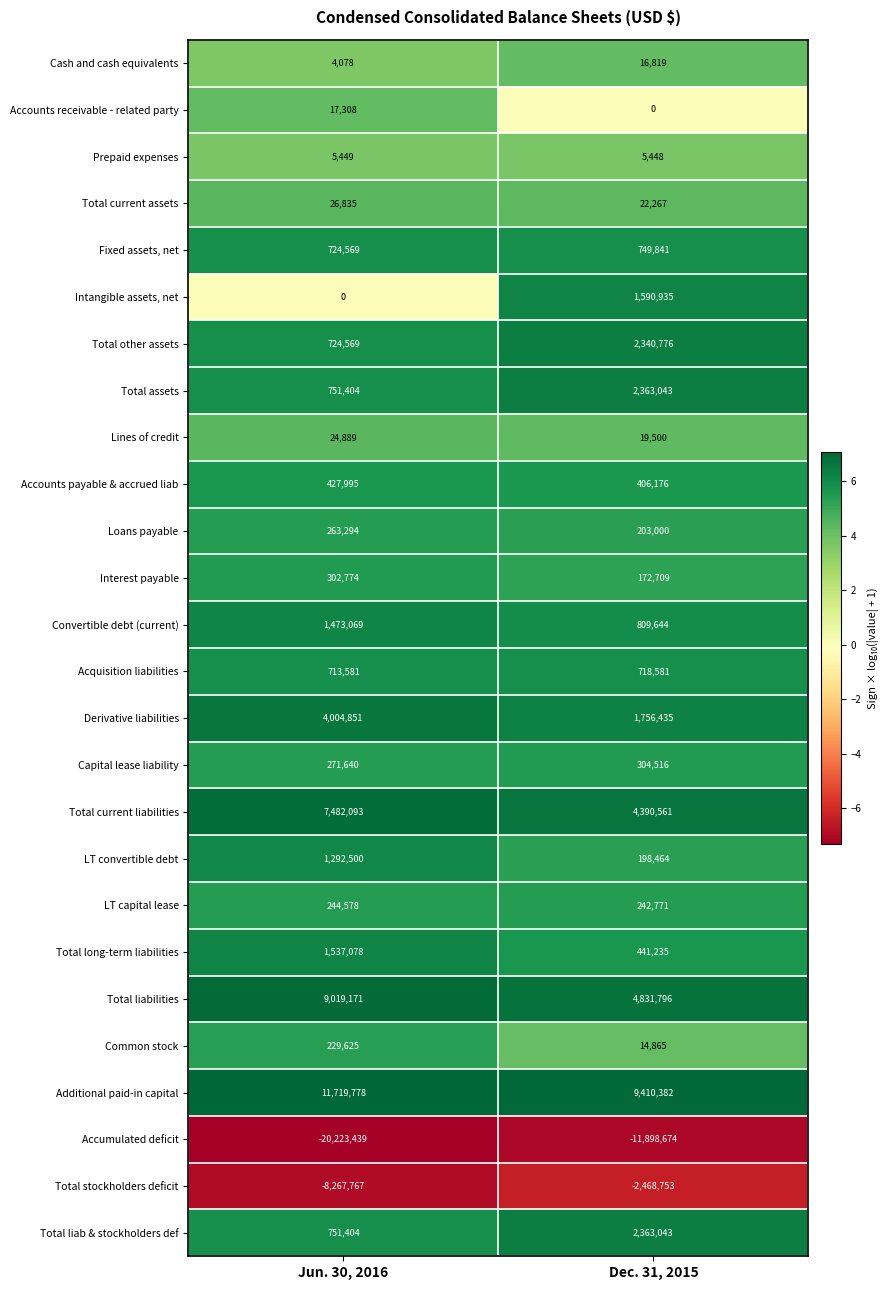

Is it true that Total current liabilities equals 5906790 at Dec. 31, 2015?

False